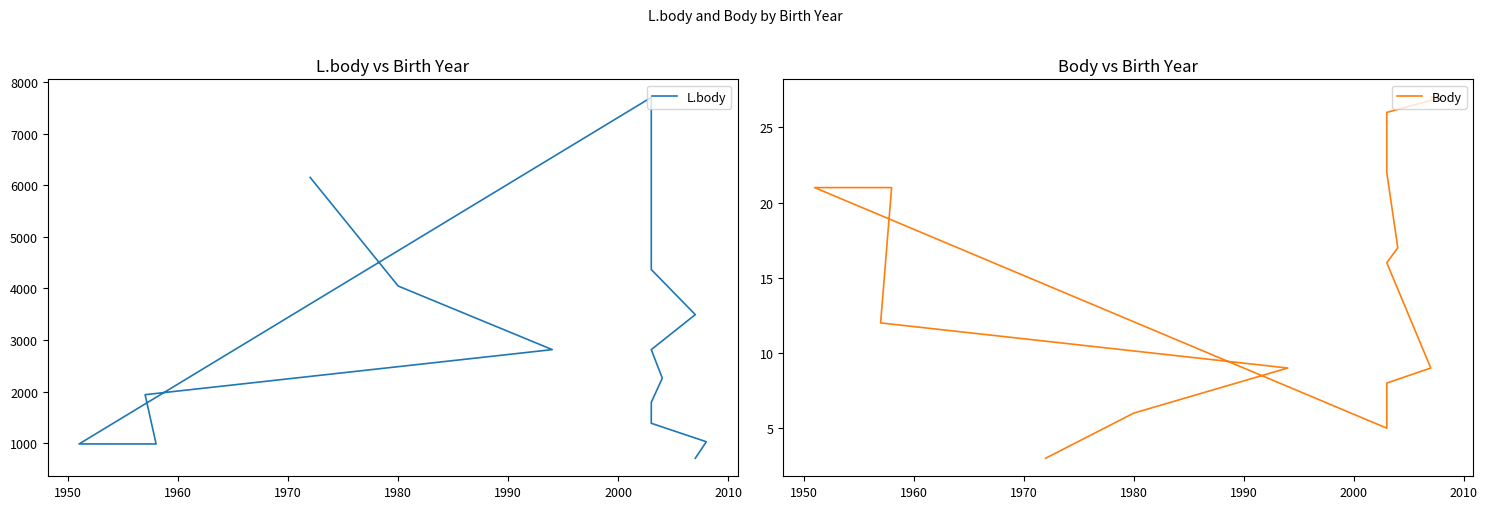

True or false: L.body and Body intersect in this chart.

False